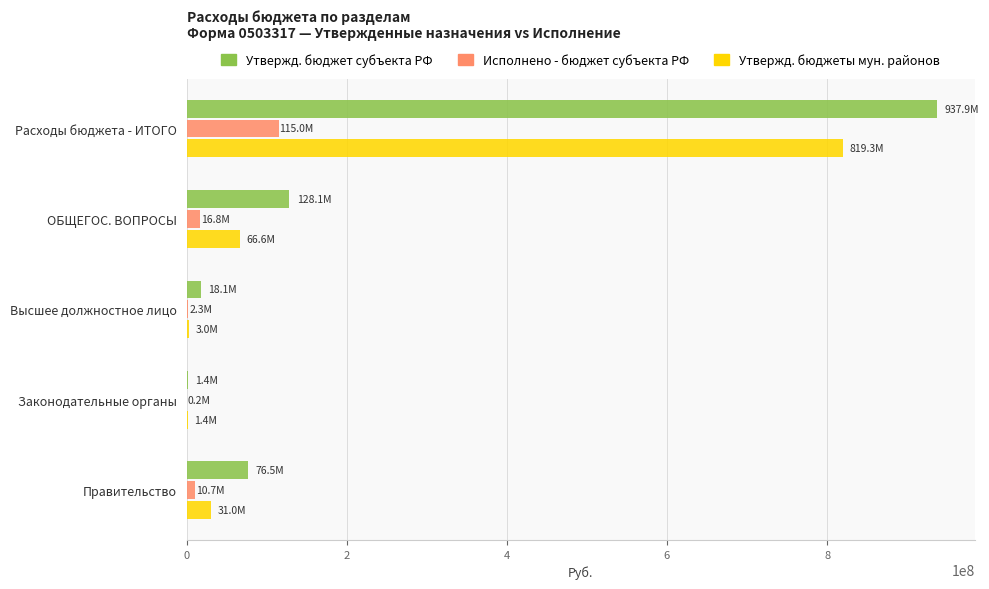

True or false: Утвержд. бюджет субъекта РФ has a value of 937859797.9 at Расходы бюджета - ИТОГО.

True